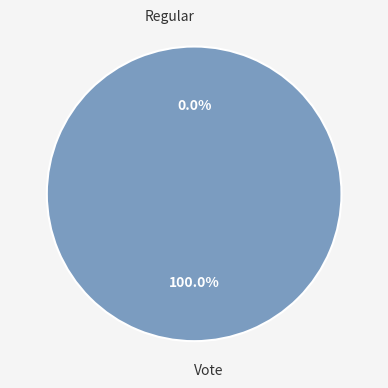

To the nearest percent, what portion does Vote represent?

100%